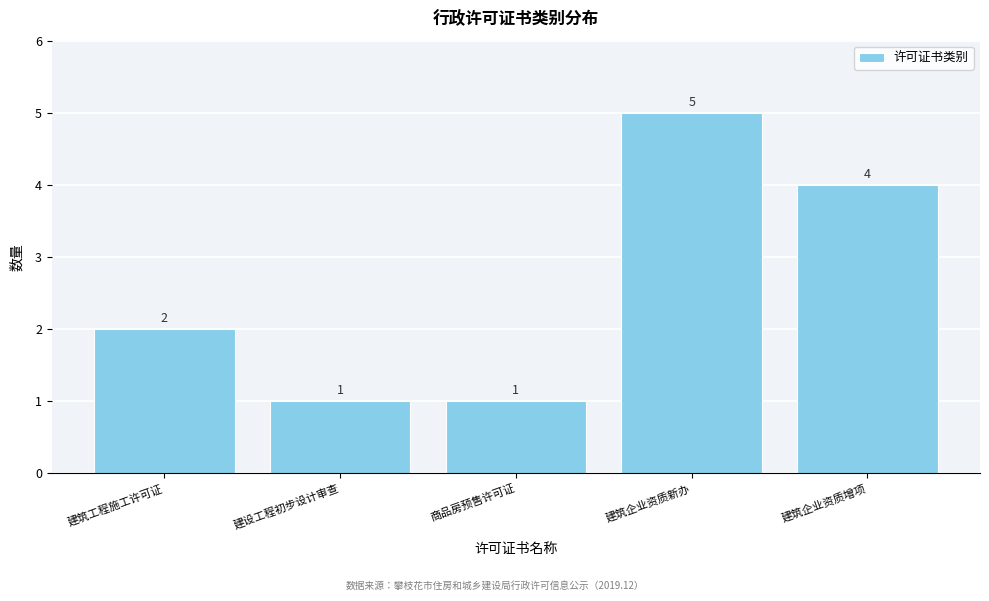

Reading right to left, list all the values displayed in this chart.

建筑企业资质增项=4	建筑企业资质新办=5	商品房预售许可证=1	建设工程初步设计审查=1	建筑工程施工许可证=2